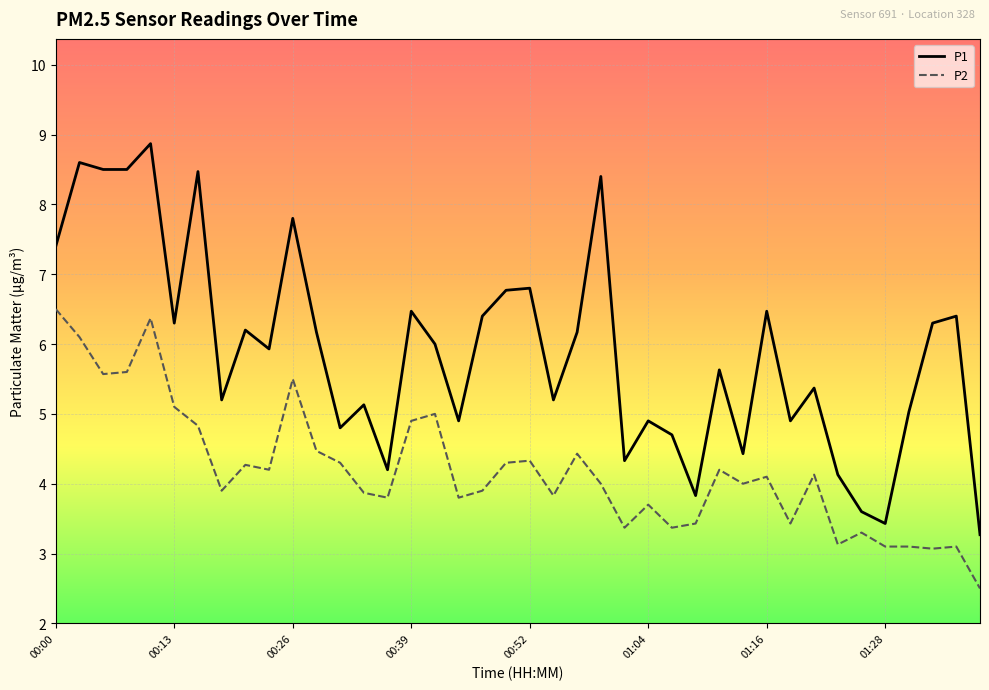

What are all the series names shown in the legend?

P1, P2